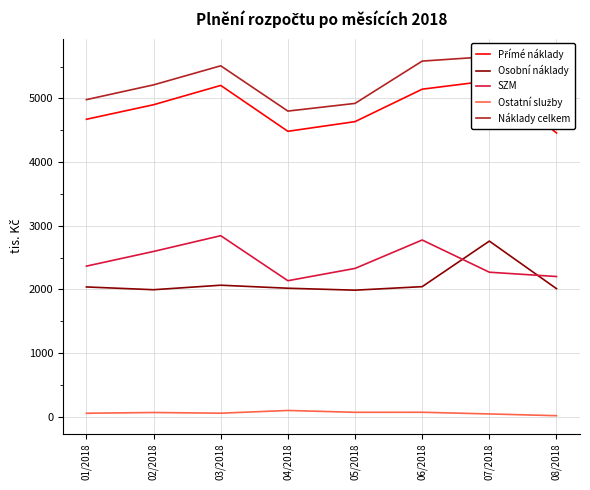

True or false: Přímé náklady has a value of 7246.5 at 04/2018.

False